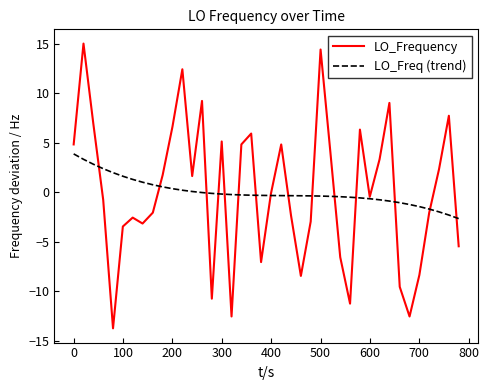

Which series has the largest range (max minus min)?

LO_Frequency